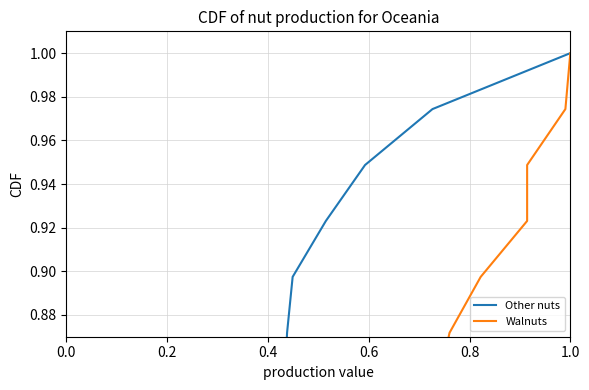

What is the difference between the maximum and minimum values in the Other nuts series?

1.0